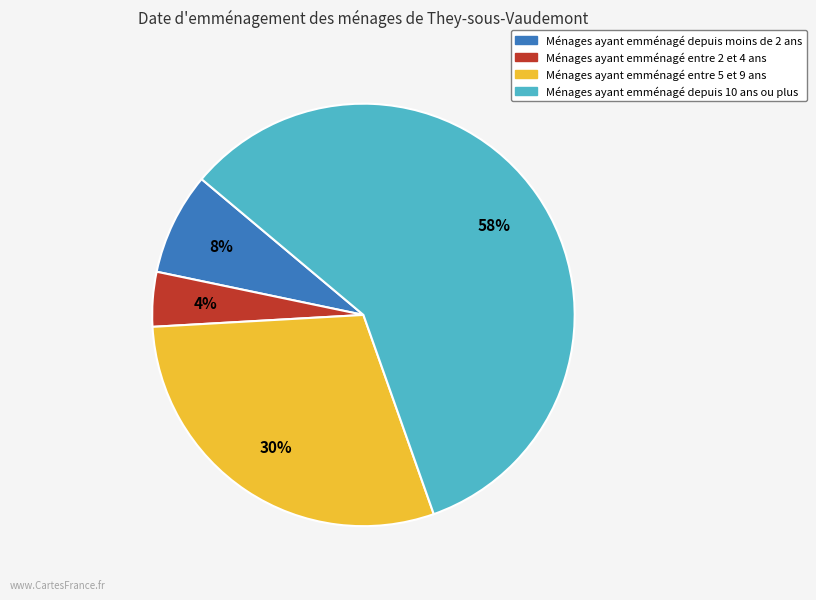

To the nearest percent, what is the average slice percentage?

25%